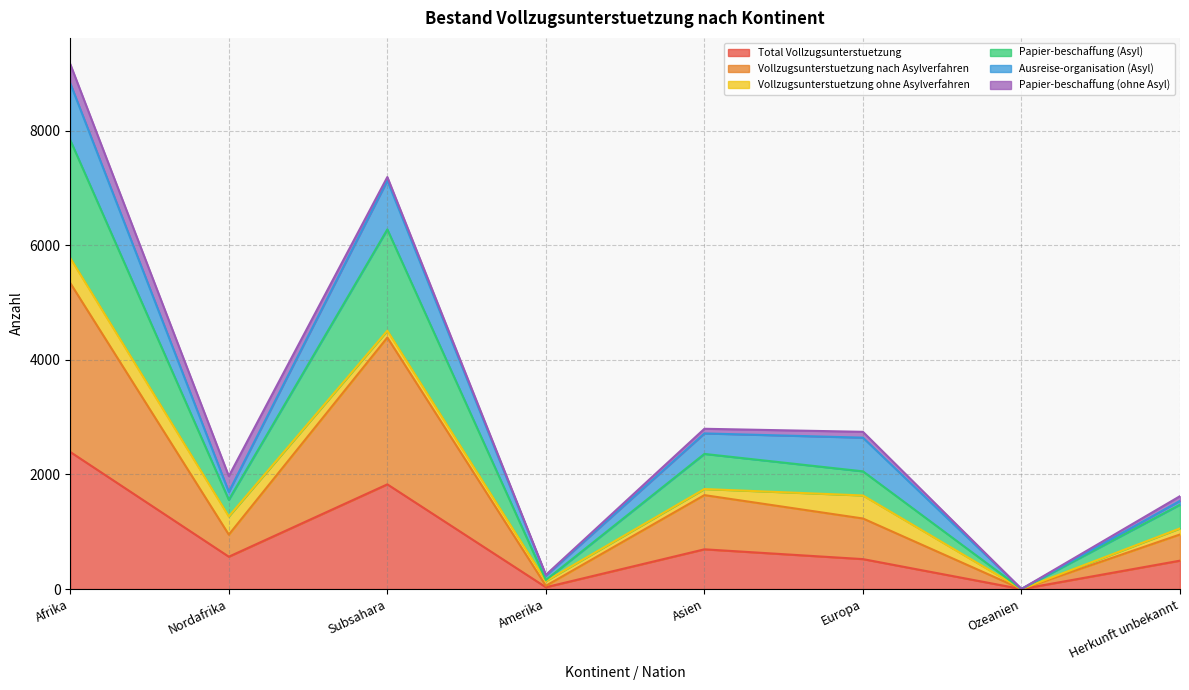

True or false: Vollzugsunterstuetzung nach Asylverfahren and Total Vollzugsunterstuetzung cross at least once.

False